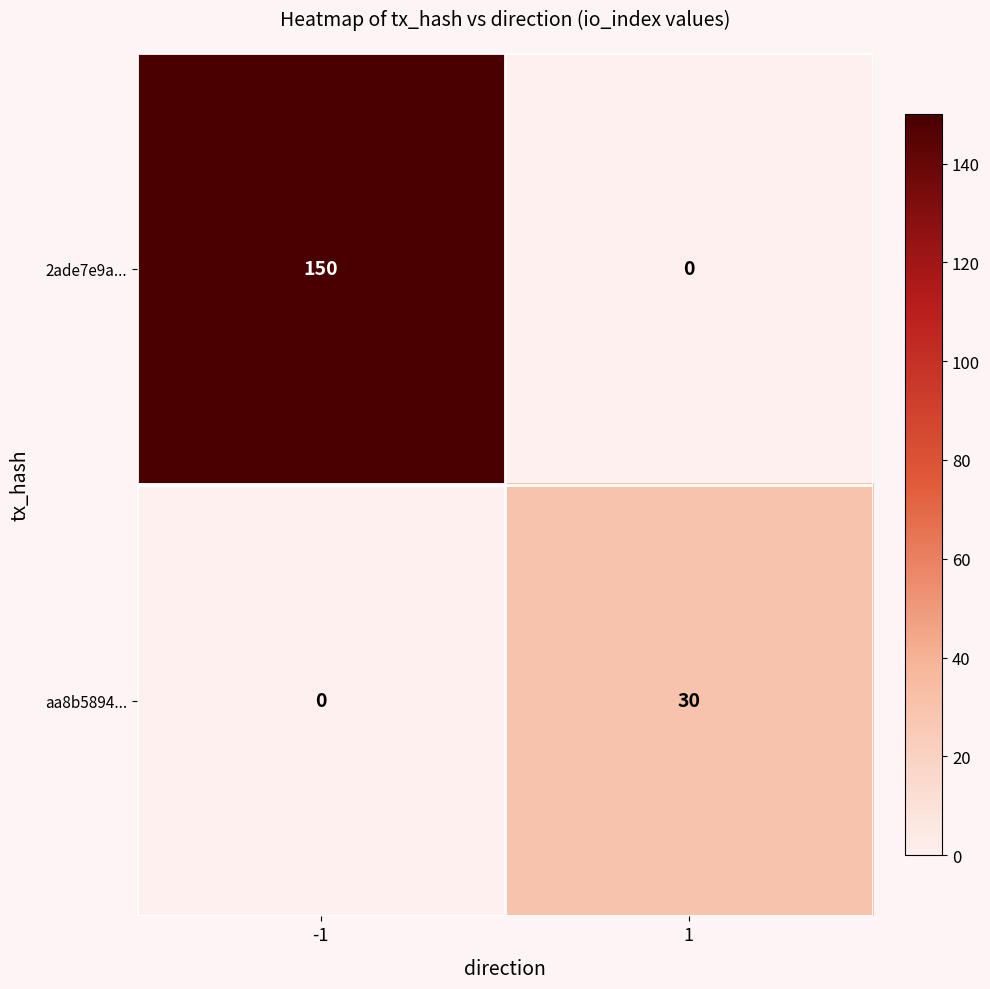

Between -1 and 1, which series saw the biggest shift?

2ade7e9a...